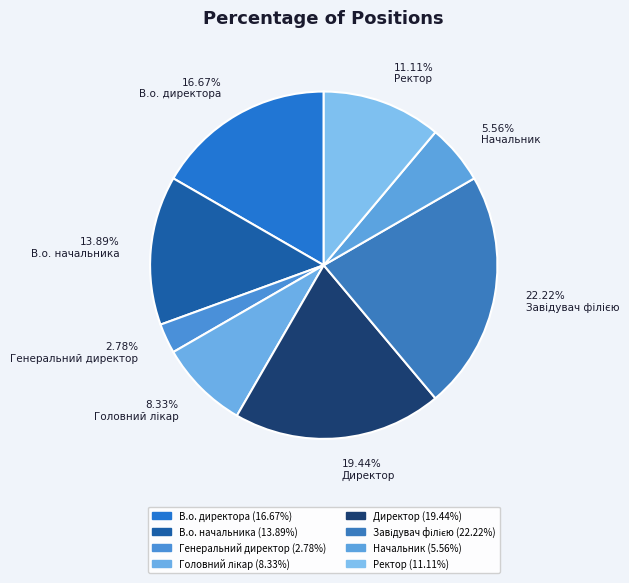

Does 5.56% Начальник account for over 50% of the chart?

No